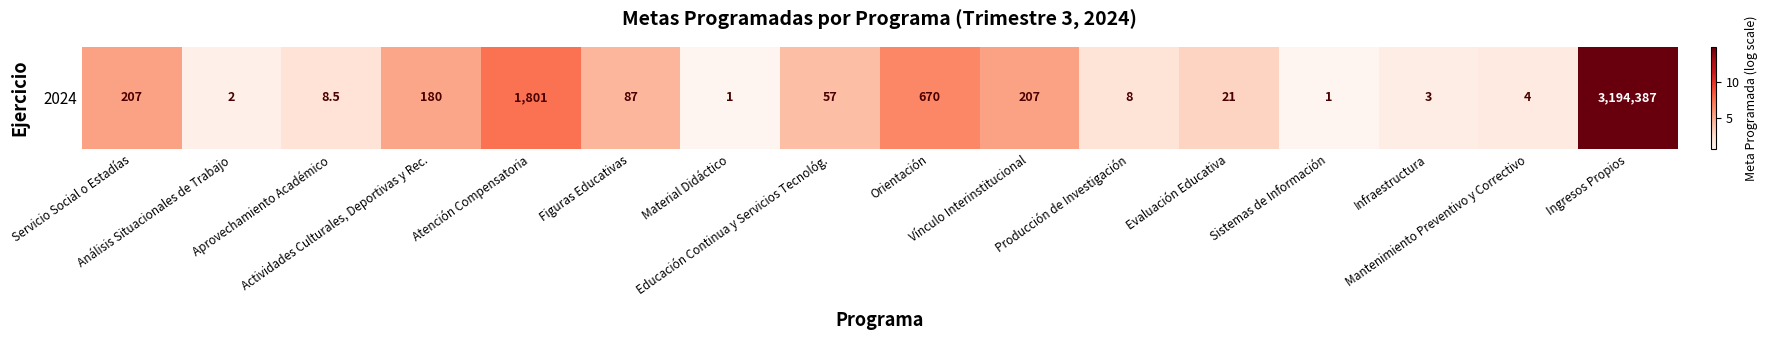

What is the approximate value at Figuras Educativas?

4.5